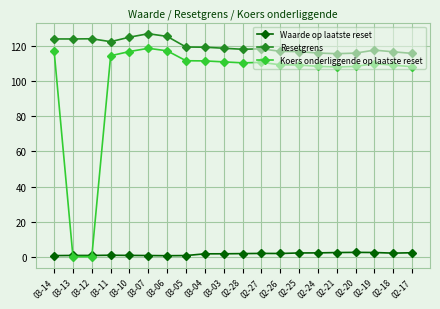

True or false: Koers onderliggende op laatste reset and Resetgrens intersect in this chart.

False